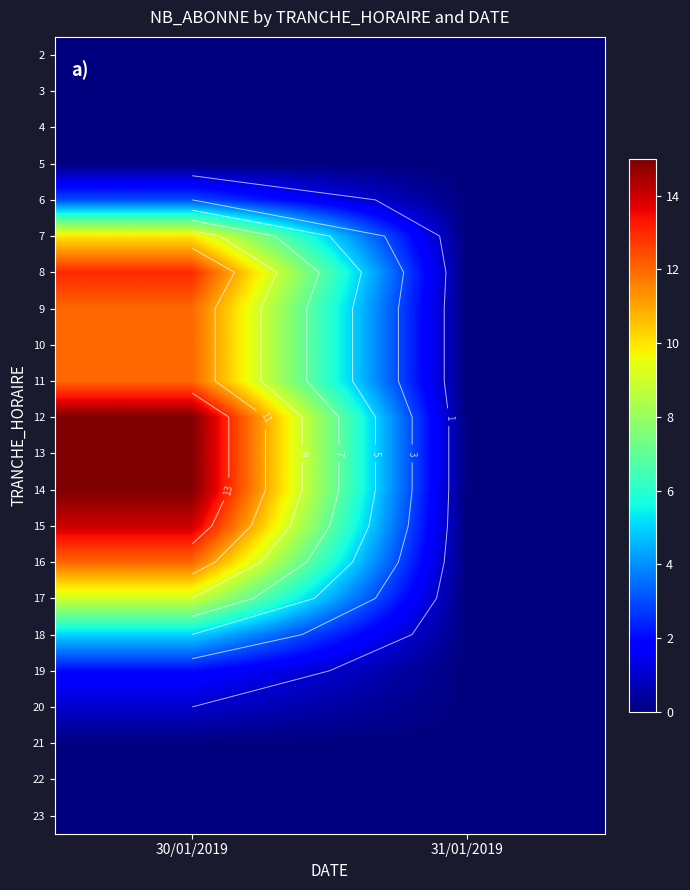

At which category is the sum across all series the highest?

30/01/2019